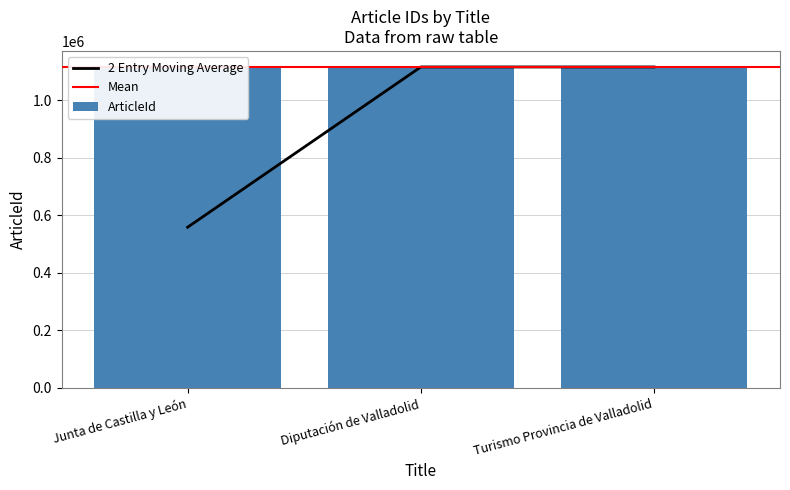

List the labels in order of value, smallest first.

Diputación de Valladolid, Junta de Castilla y León, Turismo Provincia de Valladolid